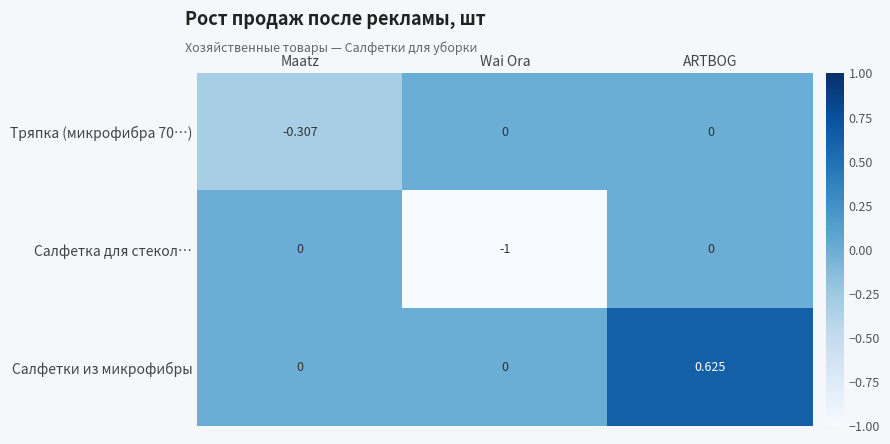

Between Wai Ora and ARTBOG, which series saw the biggest shift?

Салфетка для стекол…